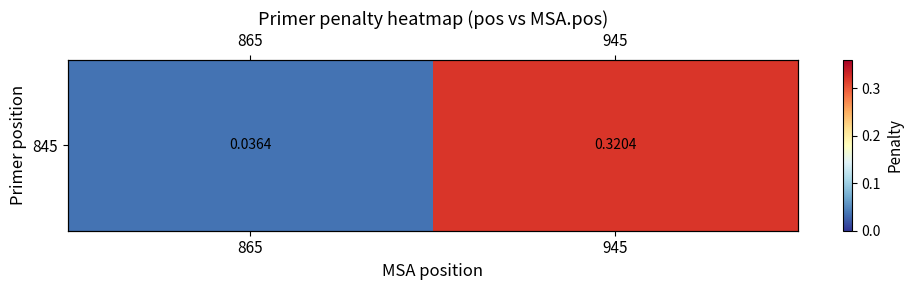

What is the change in value from 865 to 945?

+0.3